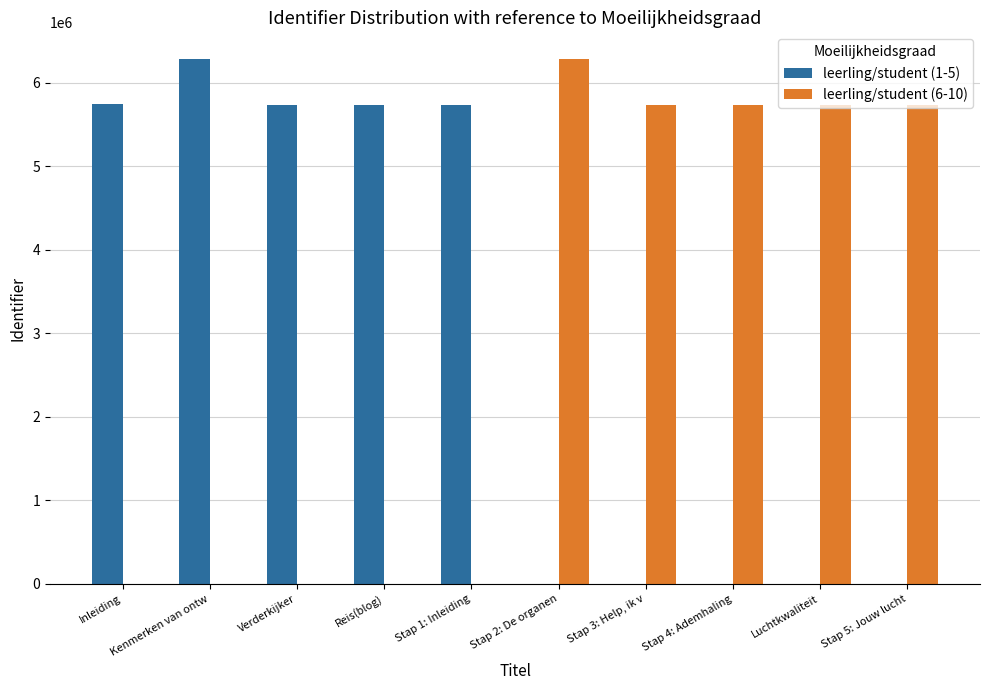

How many data points does each series have?

10